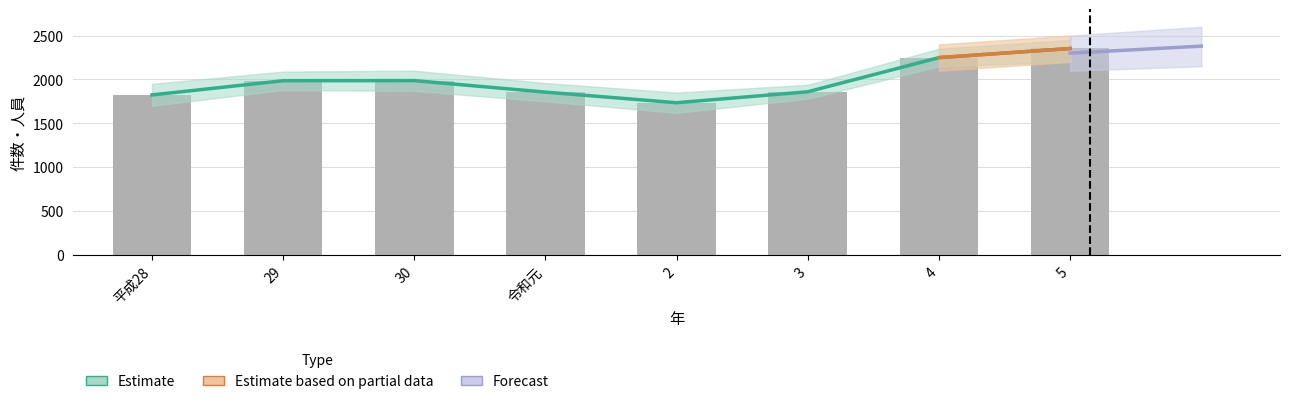

How many groups of bars are there?

8